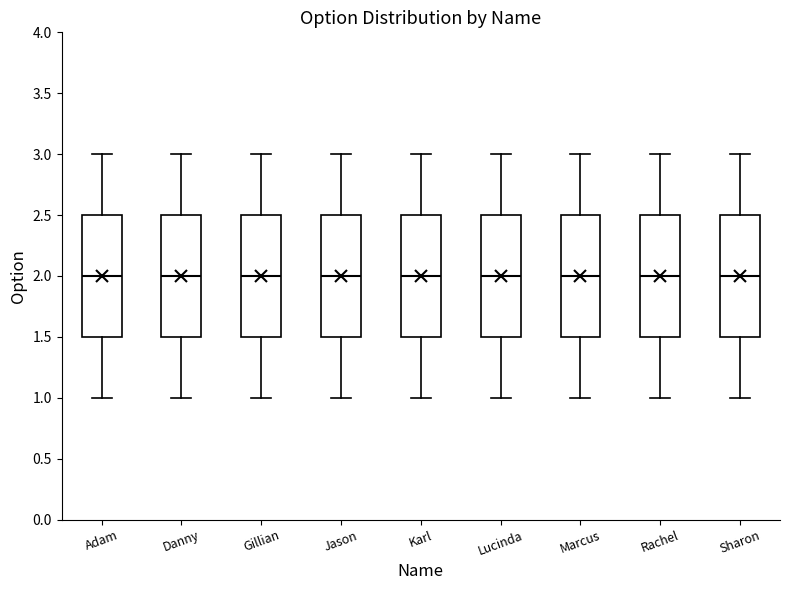

Reading left to right, transcribe this box plot: for each box, give where its median line is, the range the box spans, and where its two whiskers end, as read against the y-axis. The values are not printed on the chart, so give them approximately, as read against the axis.

Adam: median 2.0, box 1.5 to 2.5, whiskers 1.0 to 3.0
Danny: median 2.0, box 1.5 to 2.5, whiskers 1.0 to 3.0
Gillian: median 2.0, box 1.5 to 2.5, whiskers 1.0 to 3.0
Jason: median 2.0, box 1.5 to 2.5, whiskers 1.0 to 3.0
Karl: median 2.0, box 1.5 to 2.5, whiskers 1.0 to 3.0
Lucinda: median 2.0, box 1.5 to 2.5, whiskers 1.0 to 3.0
Marcus: median 2.0, box 1.5 to 2.5, whiskers 1.0 to 3.0
Rachel: median 2.0, box 1.5 to 2.5, whiskers 1.0 to 3.0
Sharon: median 2.0, box 1.5 to 2.5, whiskers 1.0 to 3.0